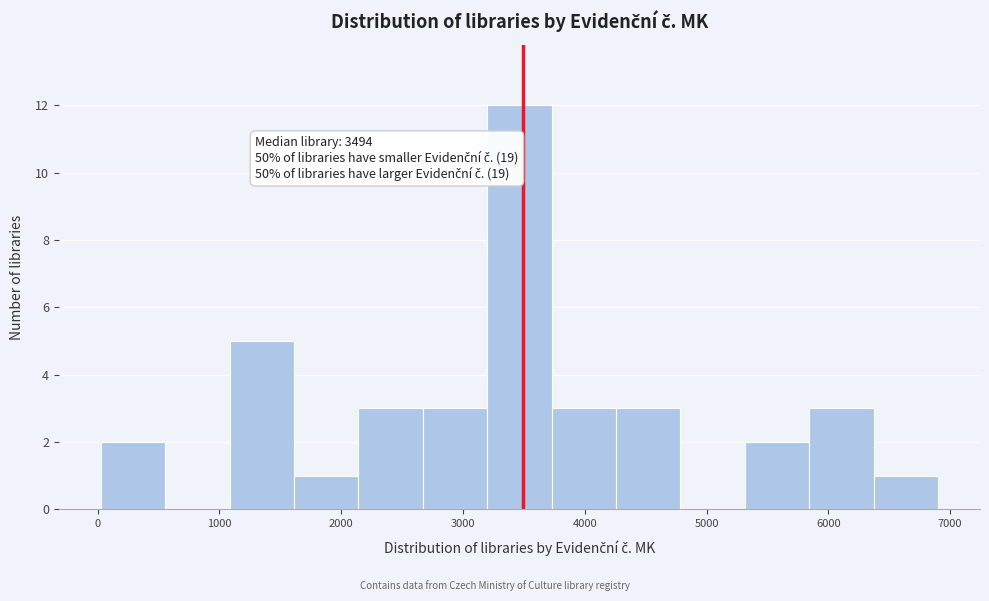

Over which range of the x-axis is the bar tallest?

3200 to 3700